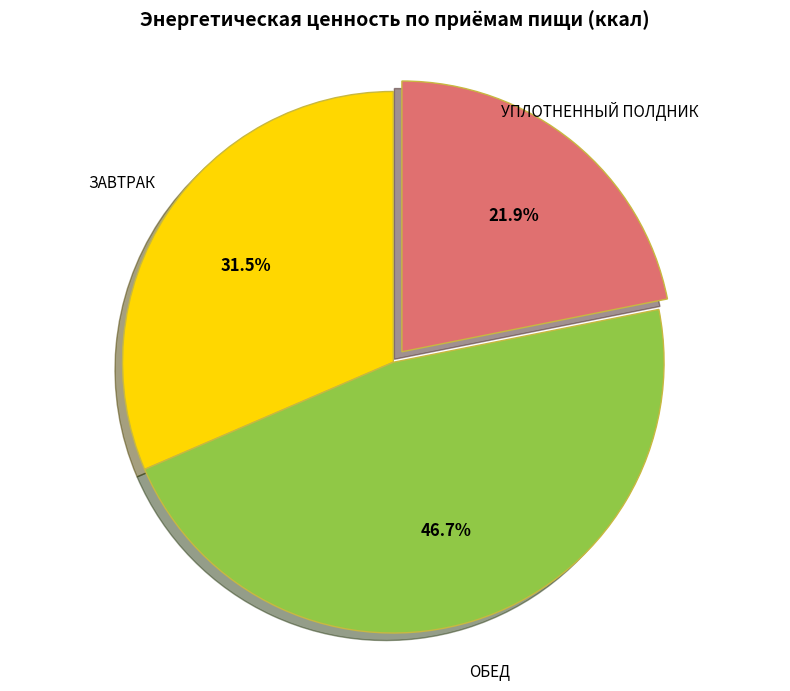

Approximately how many times larger is the value at УПЛОТНЕННЫЙ ПОЛДНИК compared to ЗАВТРАК?

0.7